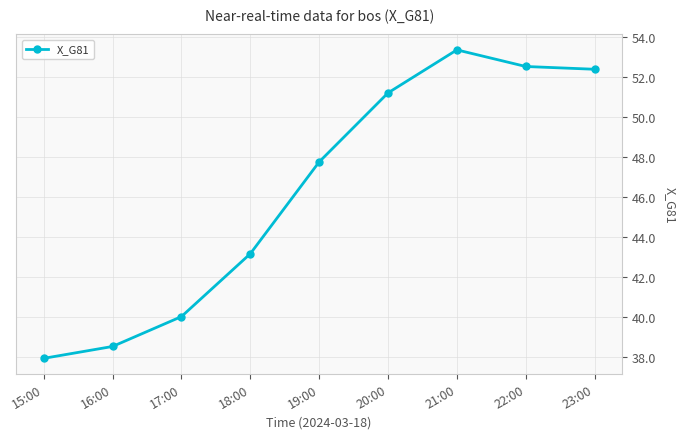

What is the minimum value shown in the chart?

38.0